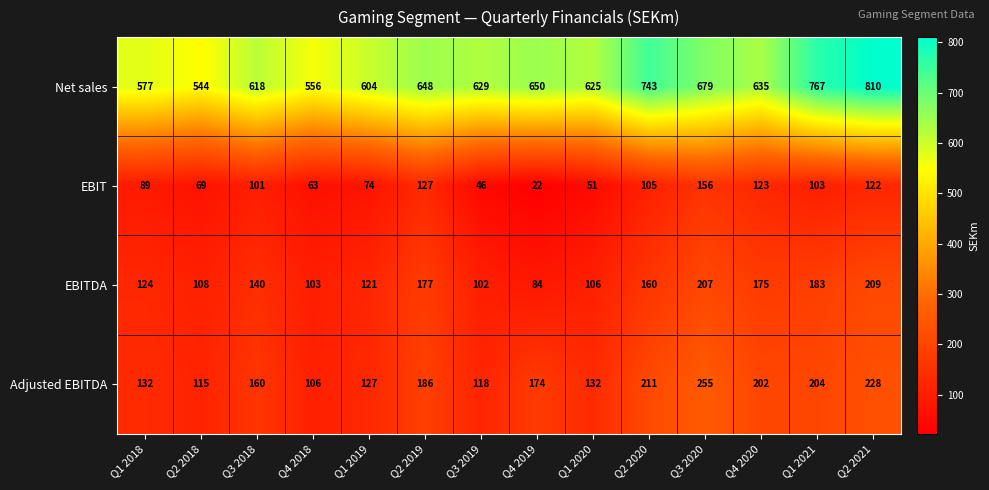

At how many categories does at least one series exceed 760?

2